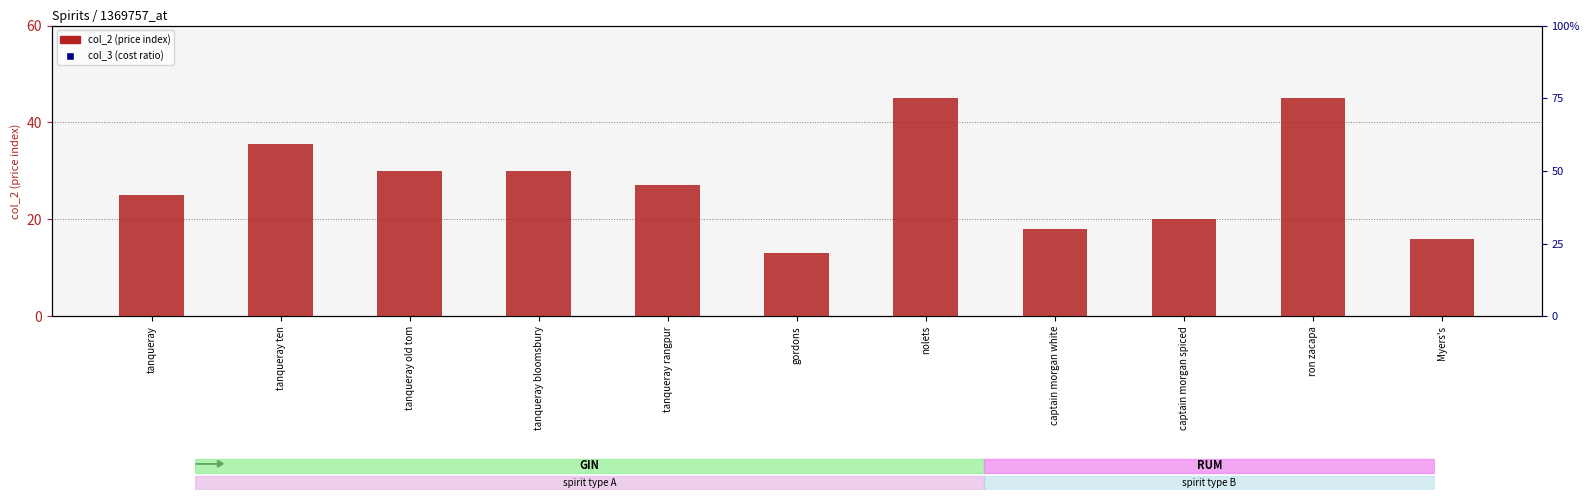

Which series has the widest spread of Y values?

col_2 (price index)